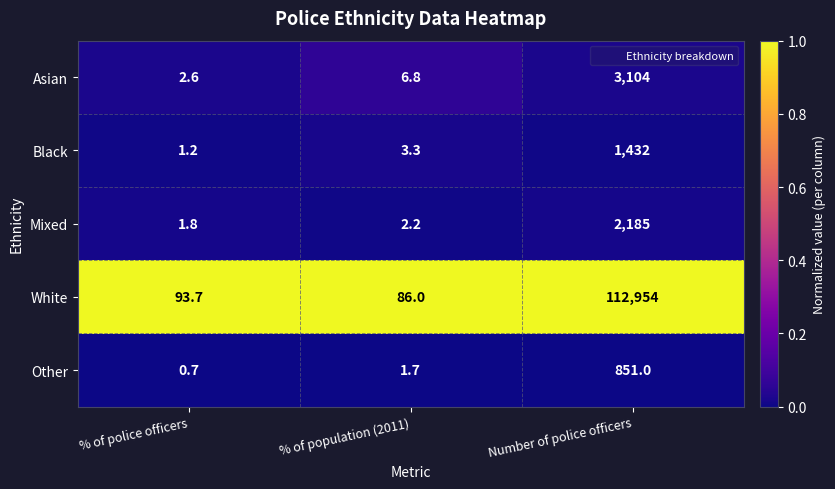

What is the difference between the highest and lowest values at Number of police officers?

112103.0